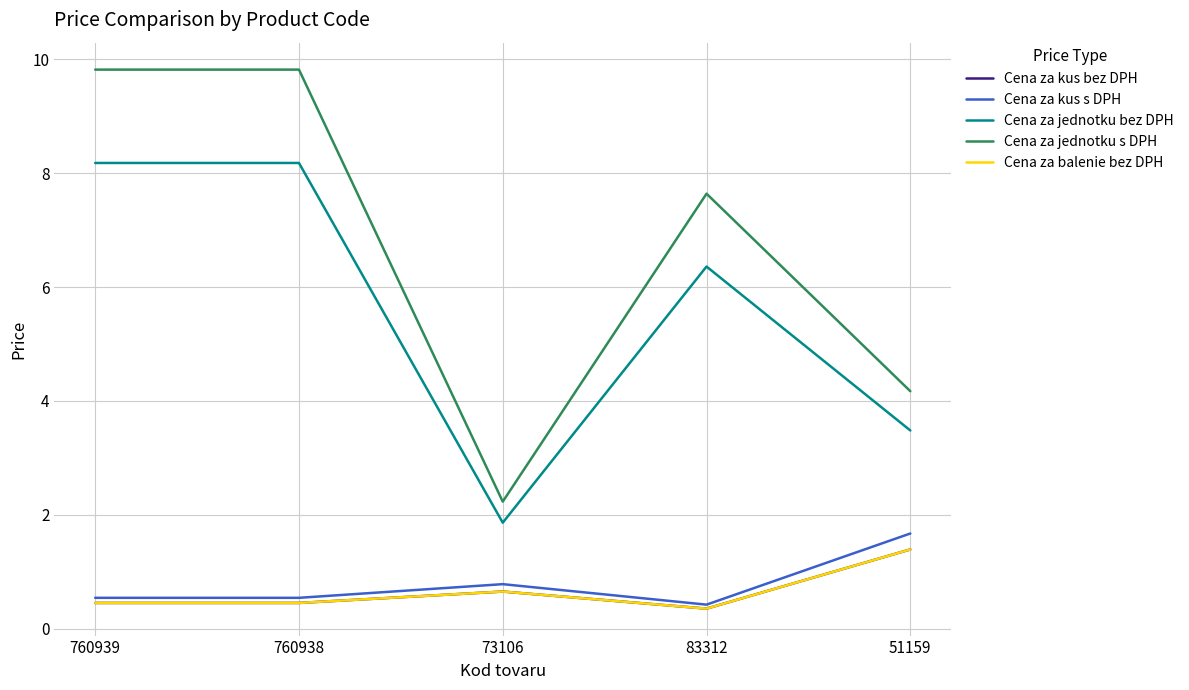

List the series in order of their peak value, lowest first.

Cena za kus bez DPH, Cena za balenie bez DPH, Cena za kus s DPH, Cena za jednotku bez DPH, Cena za jednotku s DPH